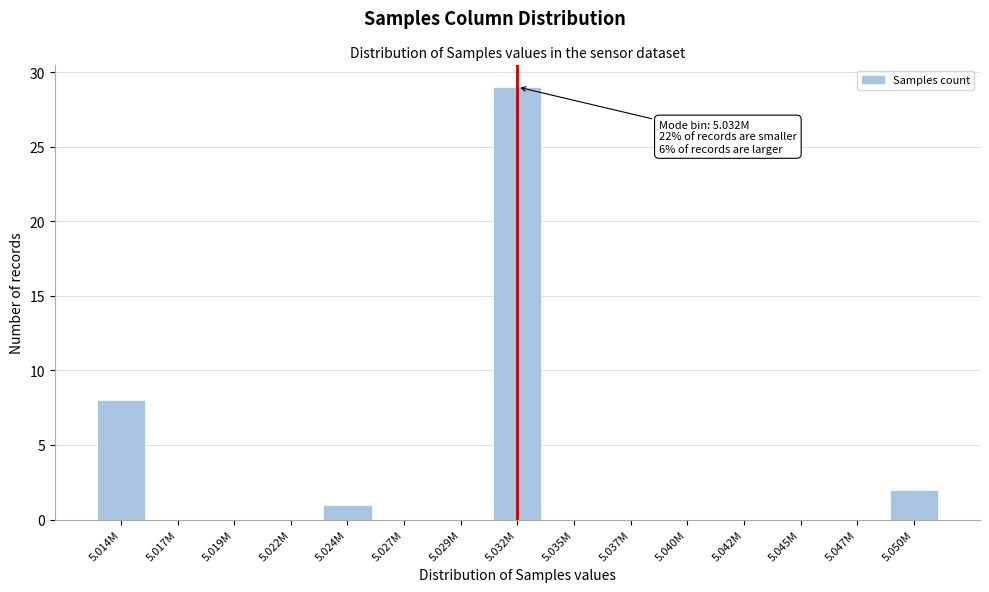

What is the change in value from 5.019M to 5.032M?

+29